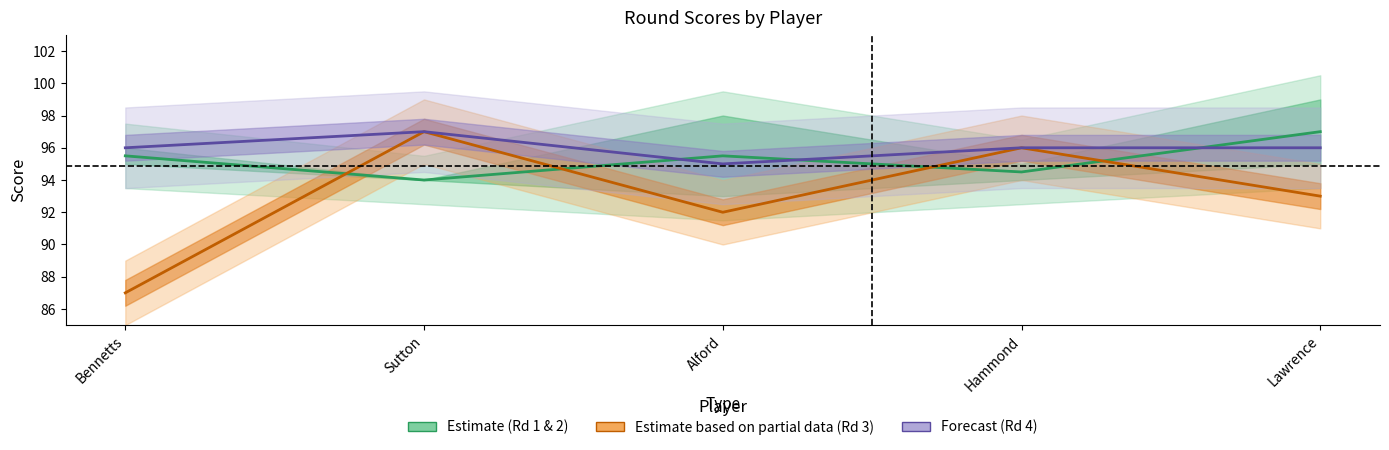

Which series has the largest range (max minus min)?

Rd 3 mean